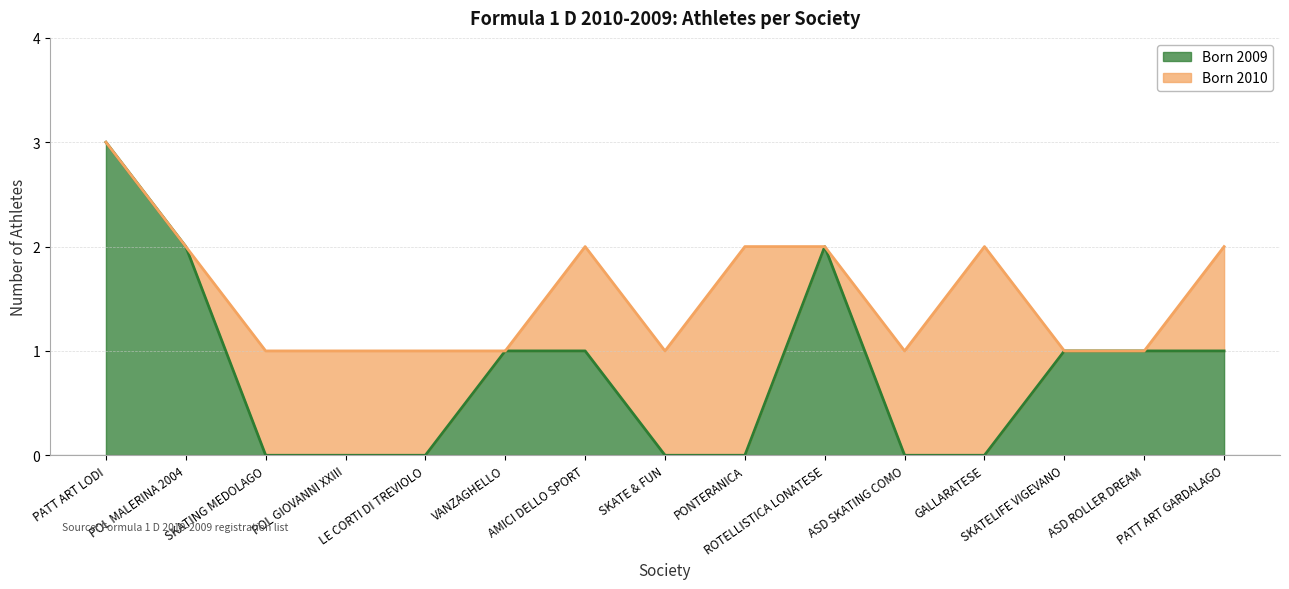

What is the label of the 15th point from the left?

PATT ART GARDALAGO